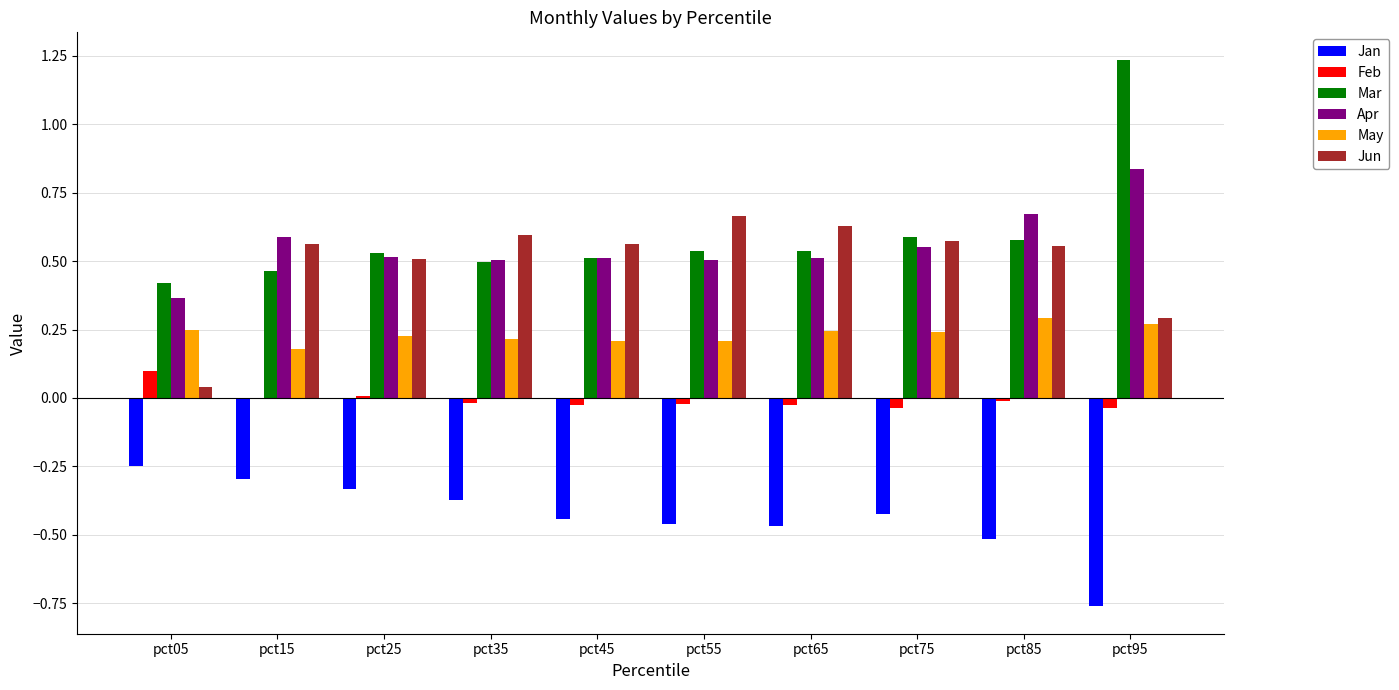

Which category has the highest value across all series?

pct95